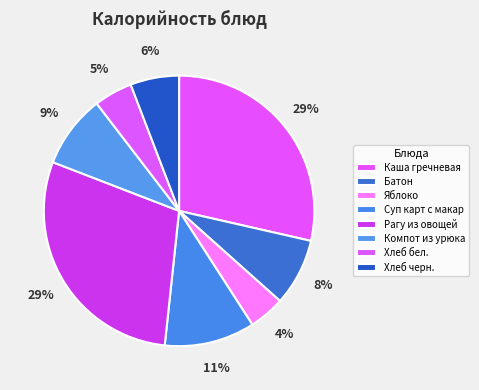

What percentage is the Хлеб бел. slice, to the nearest percent?

5%